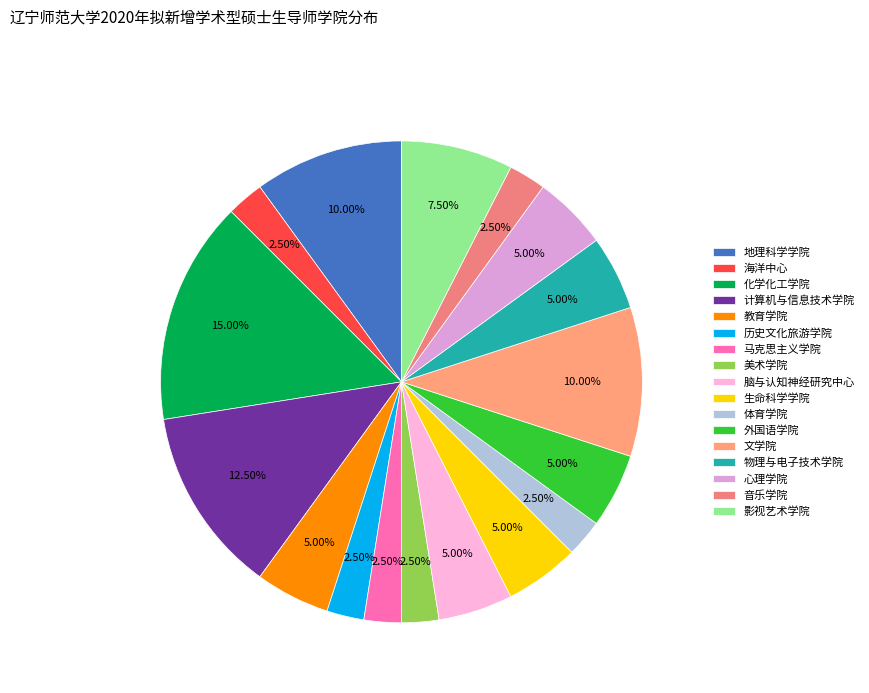

How many slices are in this pie chart?

17